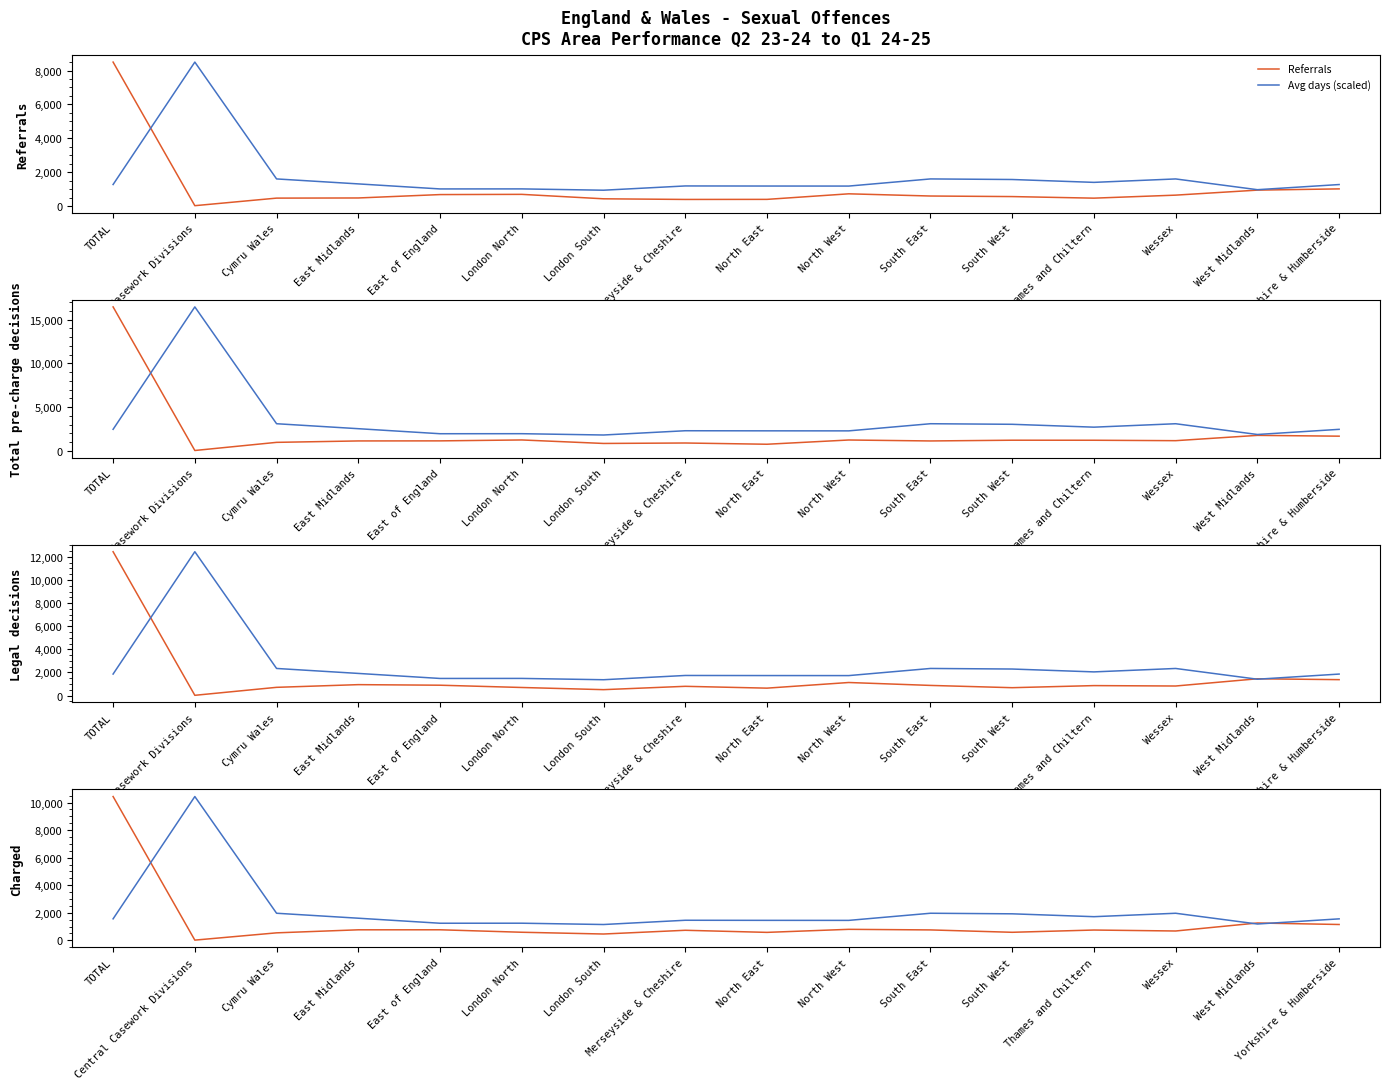

At London North, list the series in order from smallest to largest.

Charged, Referrals, Legal decisions, Avg days (scaled), Total pre-charge decisions